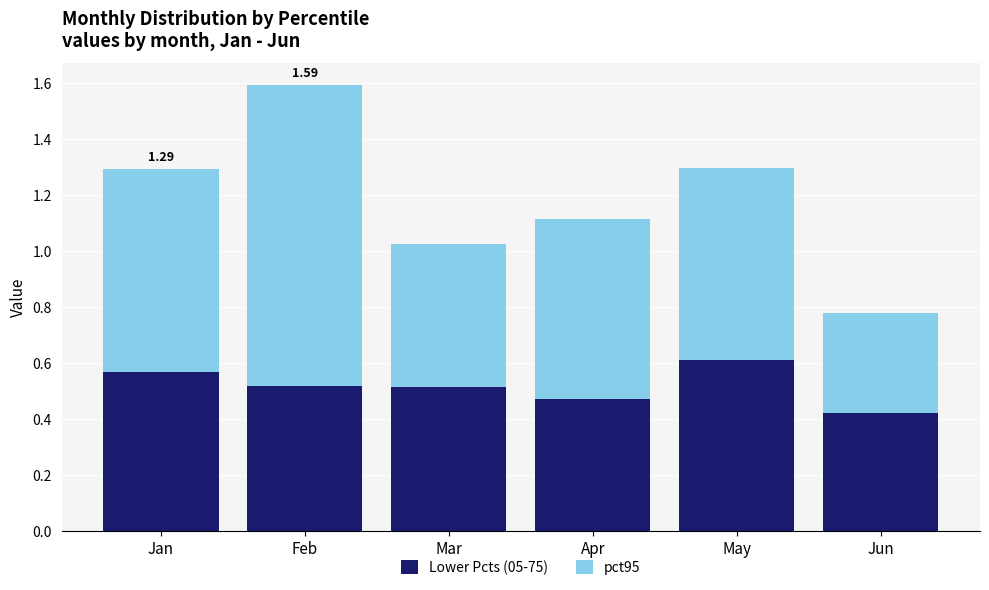

True or false: Lower Pcts (05-75) has a value of 0.5 at Feb.

True